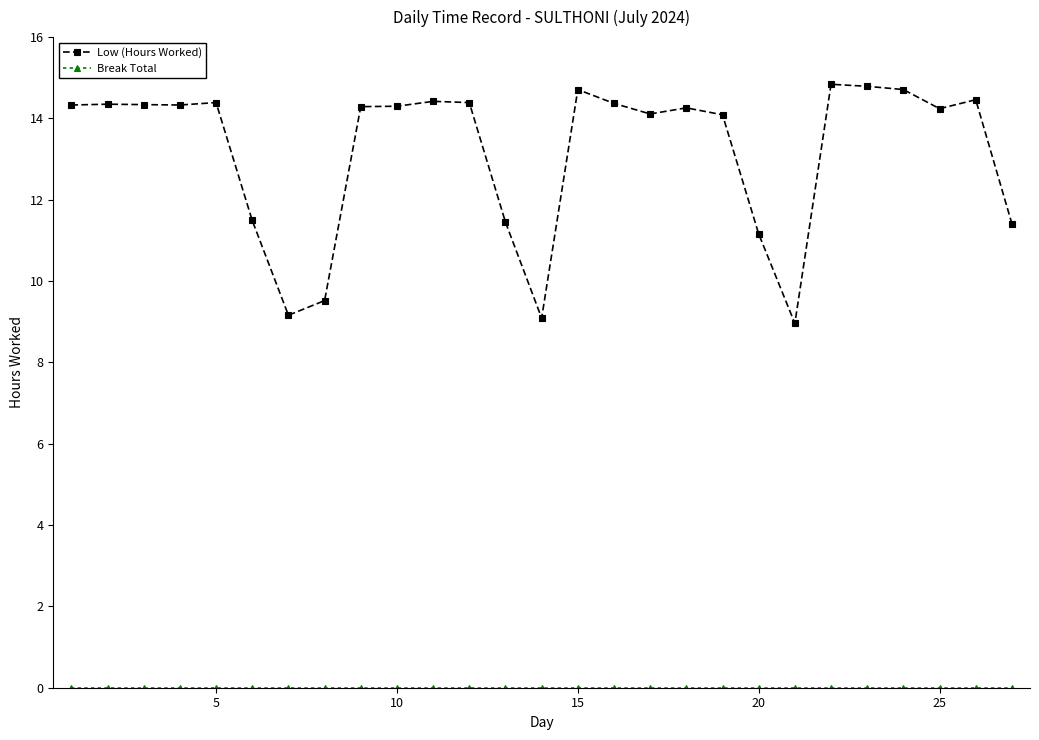

What is the maximum value for Low (Hours Worked)?

14.8